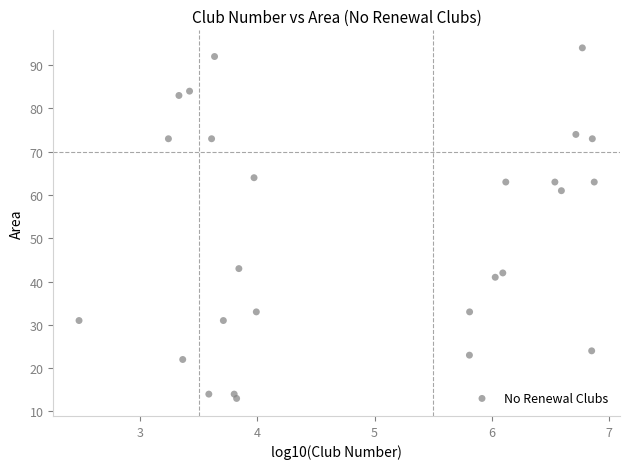

What Y value in the scatter plot is closest to 53?

61